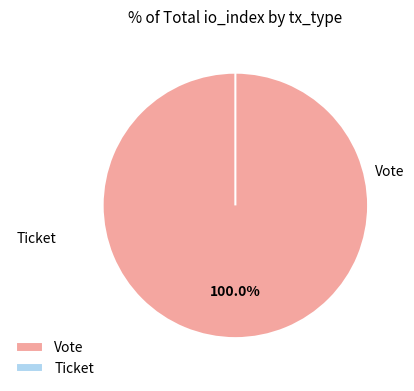

Is it true that Ticket is 0% of the pie?

True